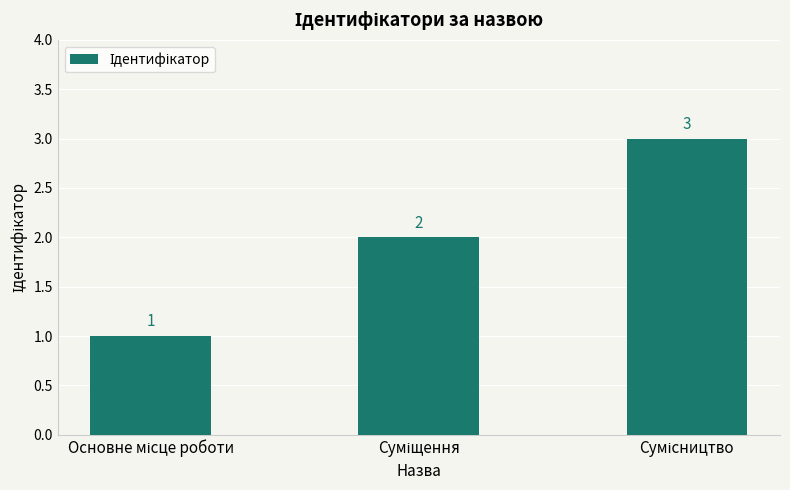

What is the greatest value displayed?

3